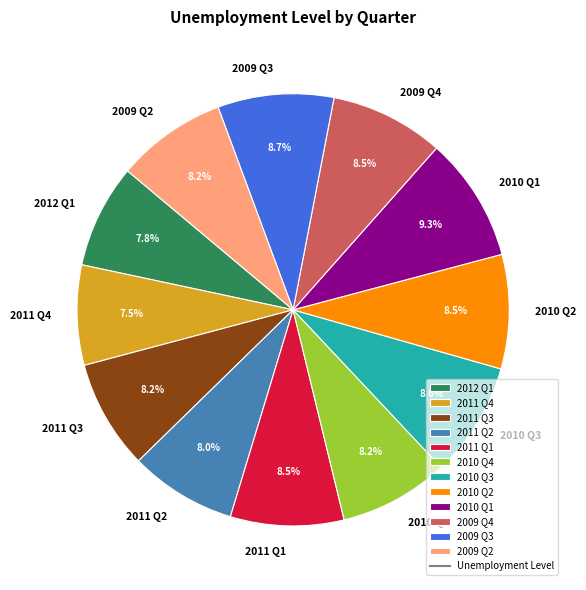

How many slices are in this pie chart?

12